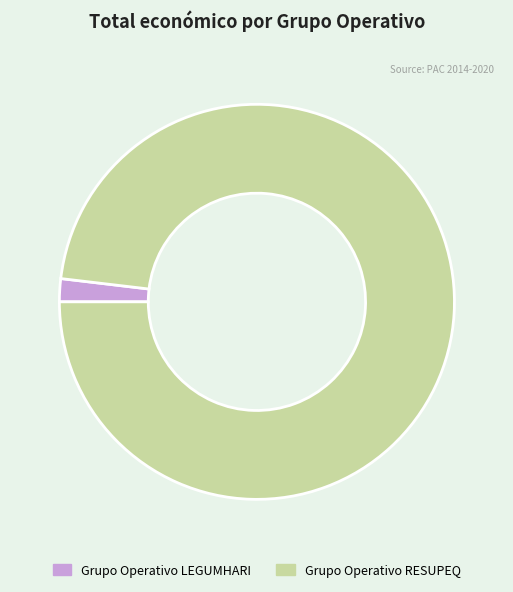

Which slice is the largest?

Grupo Operativo RESUPEQ